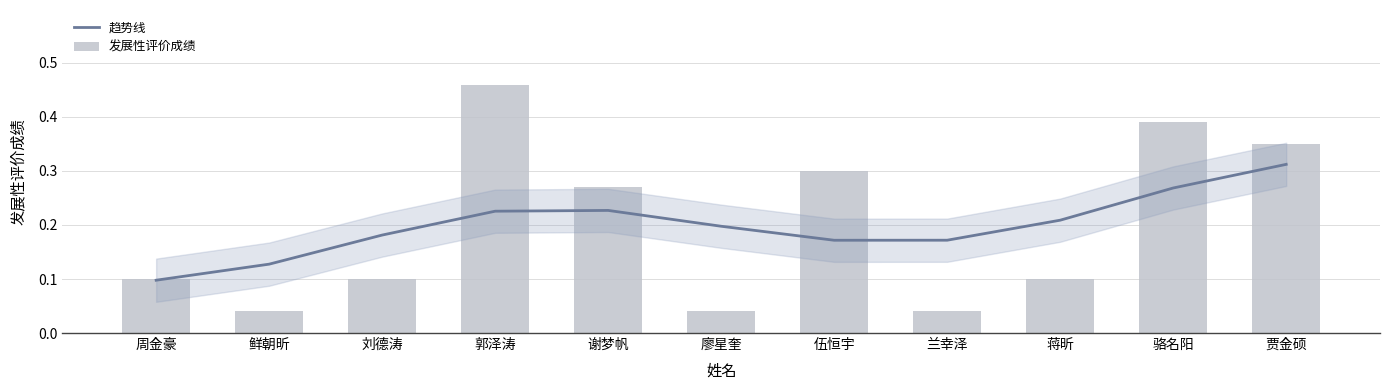

What is the sum of all 发展性评价成绩 values?

2.2